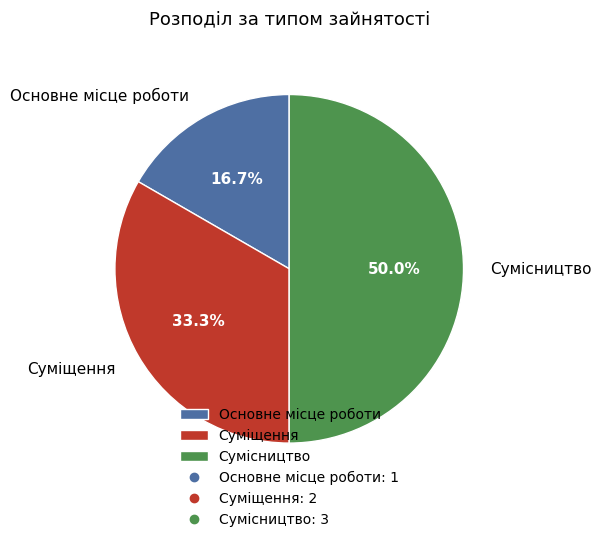

To the nearest percent, what is the difference between the largest and smallest slice percentages?

33%